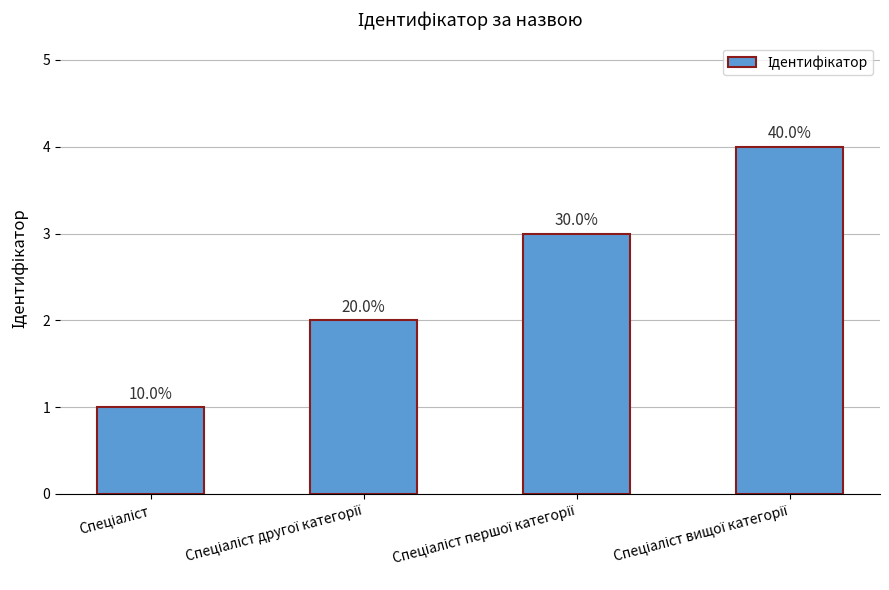

Rank the categories by value from lowest to highest.

Спеціаліст, Спеціаліст другої категорії, Спеціаліст першої категорії, Спеціаліст вищої категорії